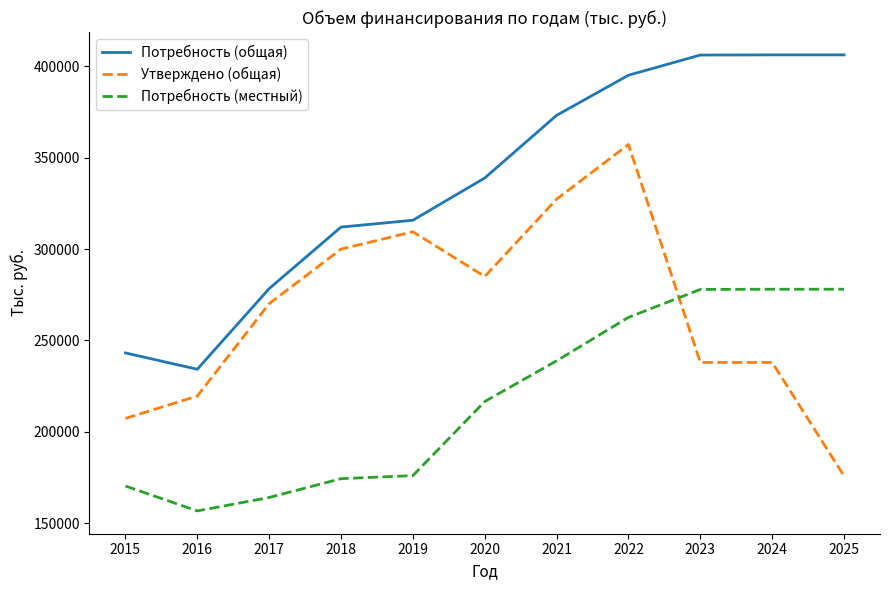

Which series ends up on top after the final intersection of Утверждено (общая) and Потребность (местный)?

Потребность (местный)